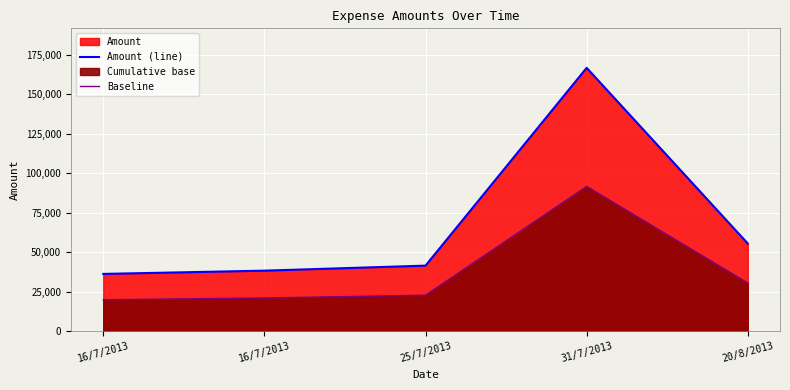

What is the sum of all Amount (line) values?

338616.6